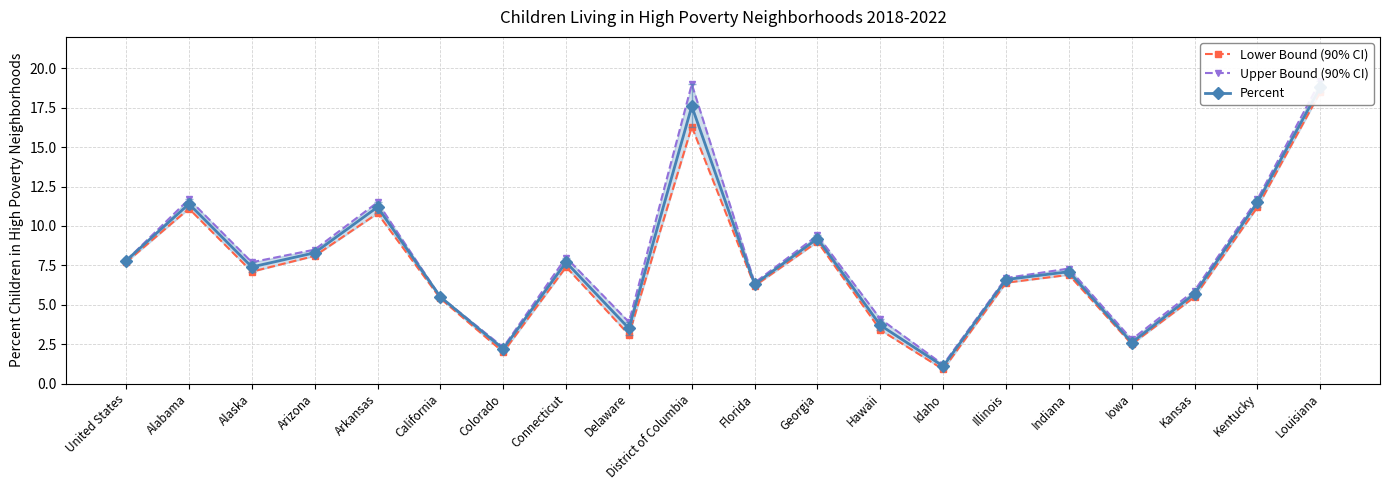

Where is the first local minimum for Lower Bound (90% CI)?

Alaska